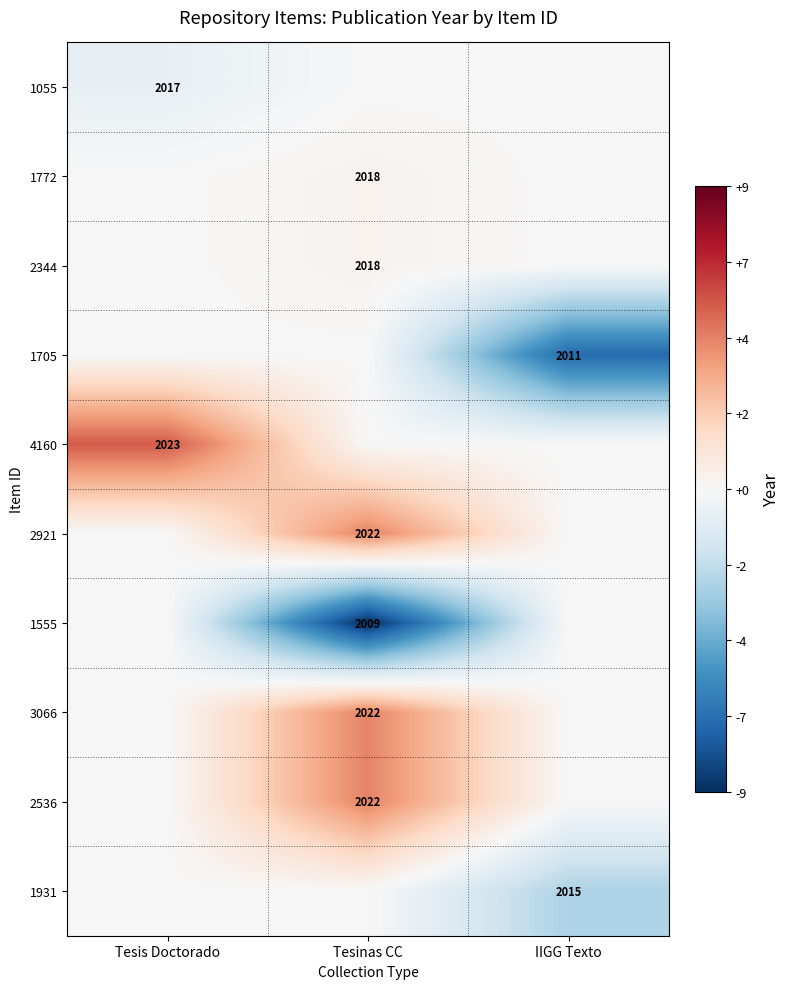

The value of 1705 at IIGG Texto is 2724. True or false?

False